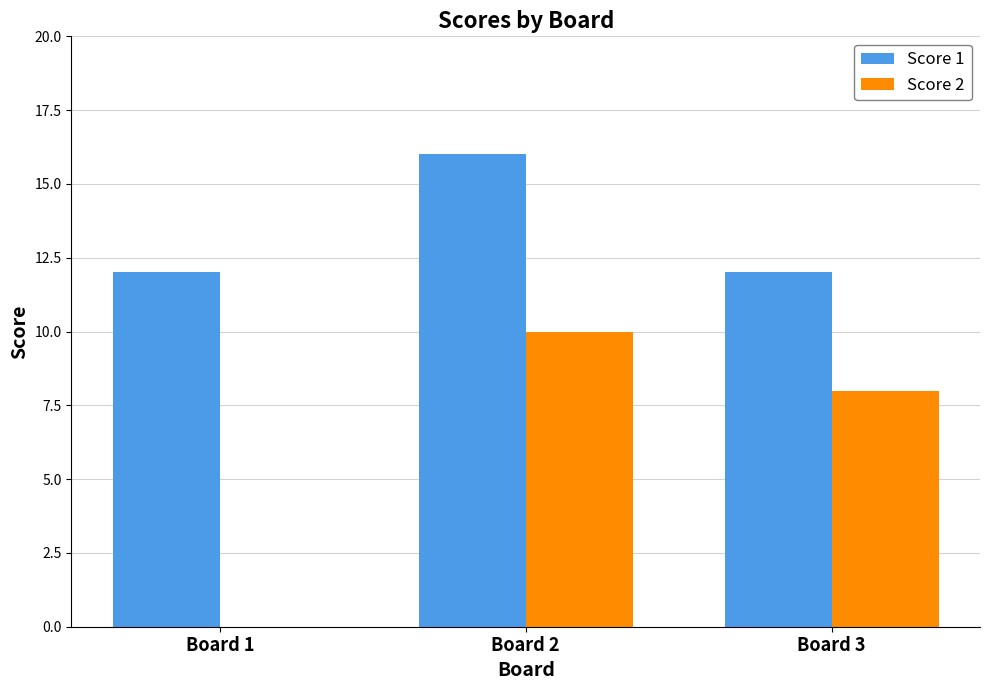

At which category is the sum across all series the highest?

Board 2